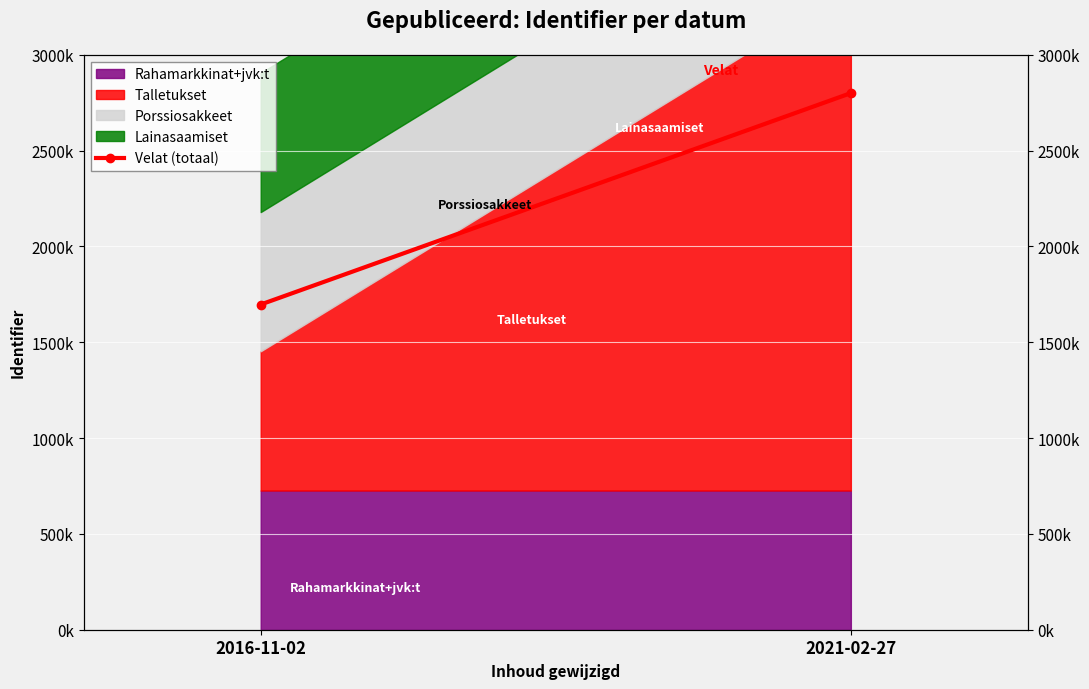

At which category does the chart reach its peak across all series?

2021-02-27